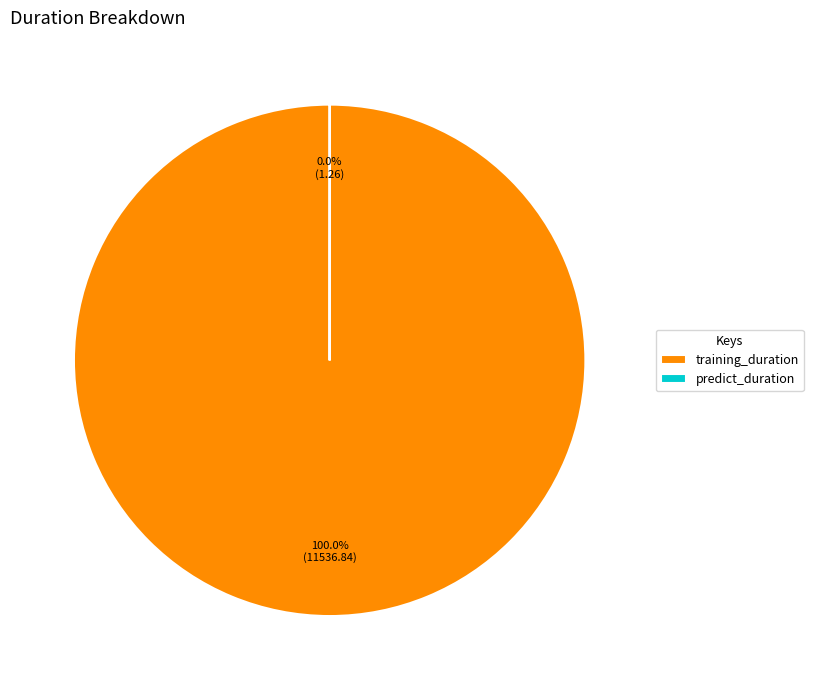

Which slice represents more than half of the pie?

training_duration